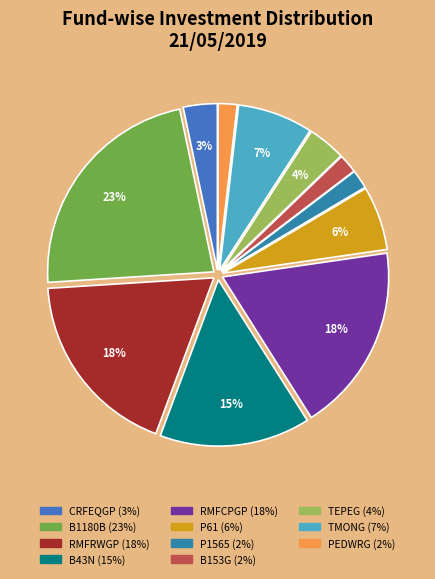

Which has a higher value, RMFCPGP or RMFRWGP?

RMFCPGP